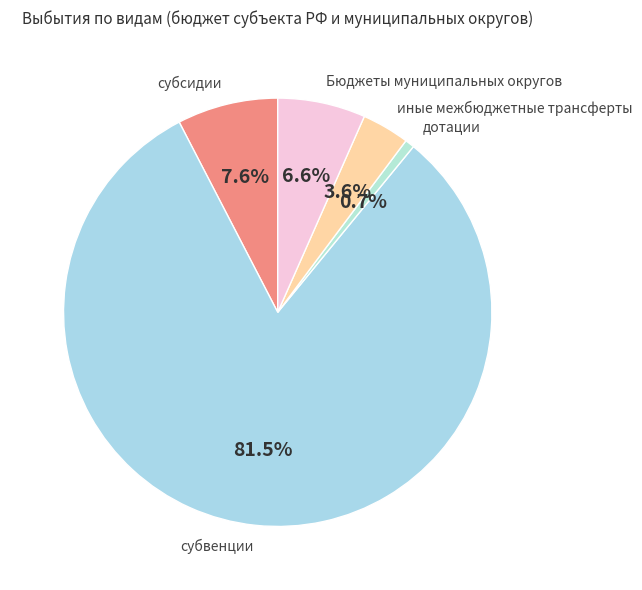

Count the number of slices in the pie.

5